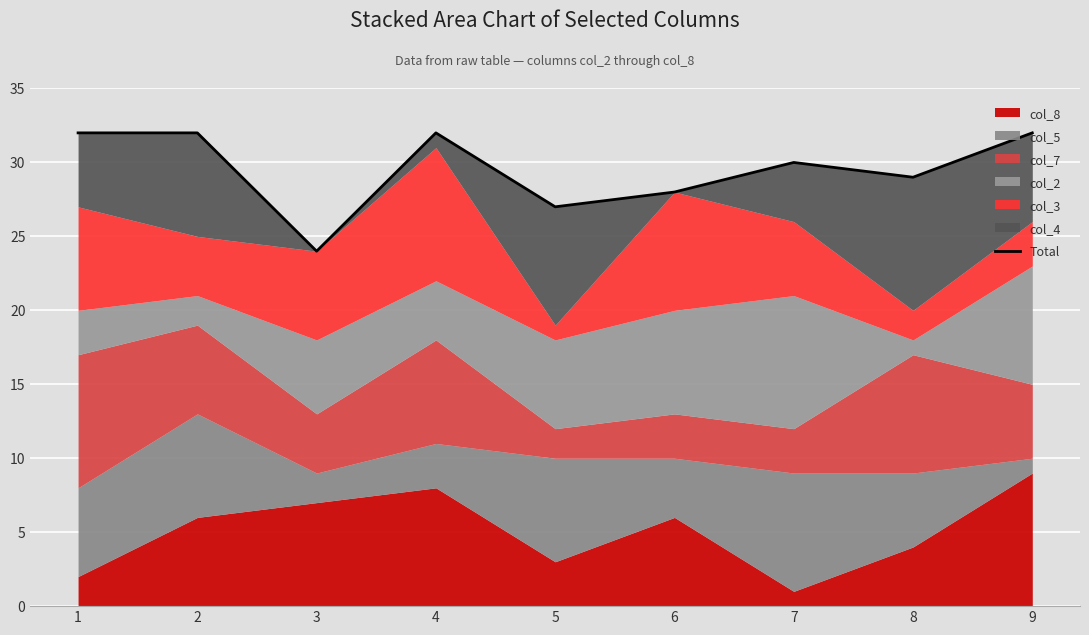

Between 3 and 2, which is larger?

2